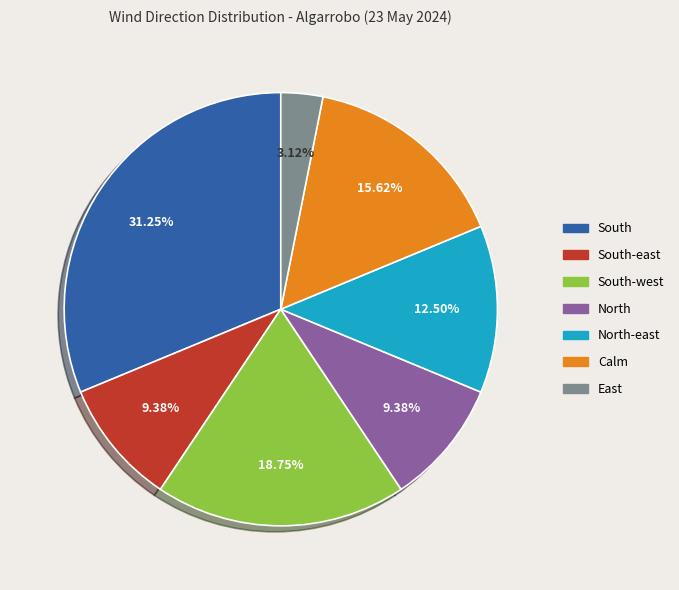

How many slices are in this pie chart?

7